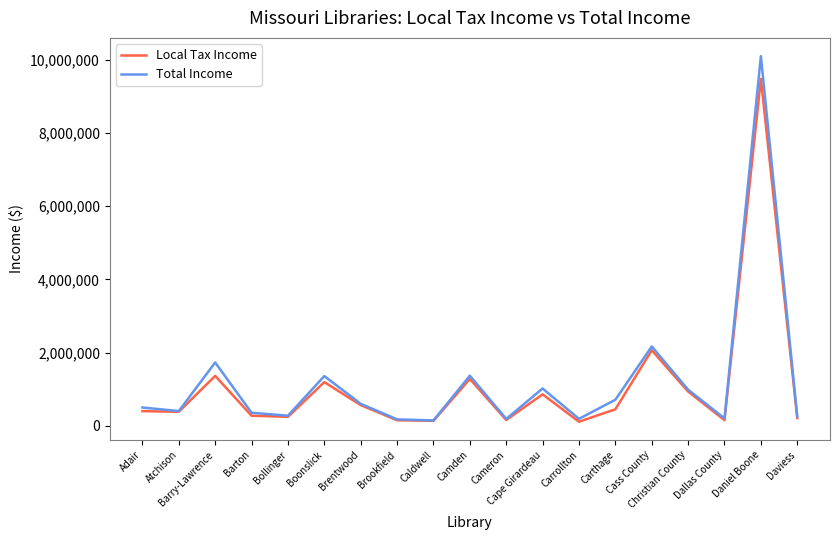

How many lines are shown in the chart?

2